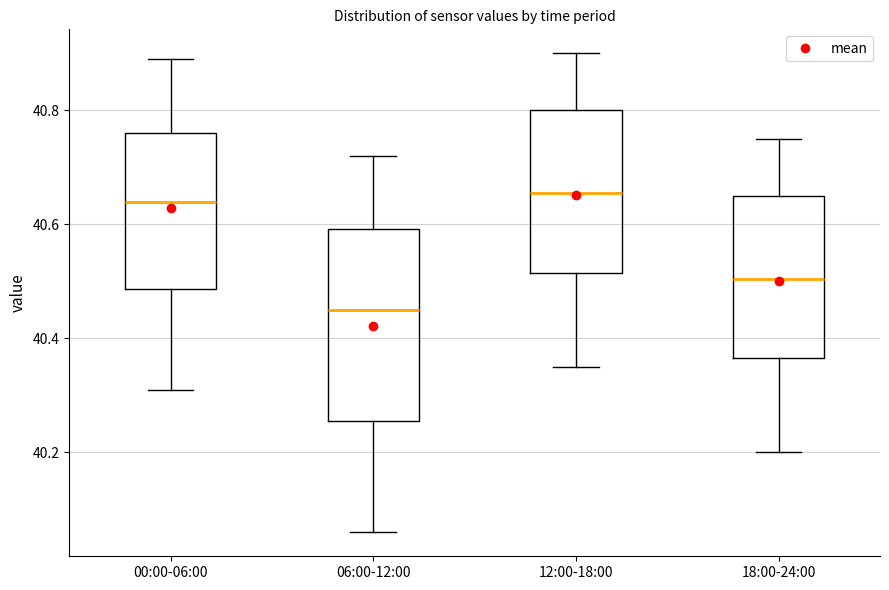

Which box is the tallest, from its lower edge to its upper edge?

06:00-12:00